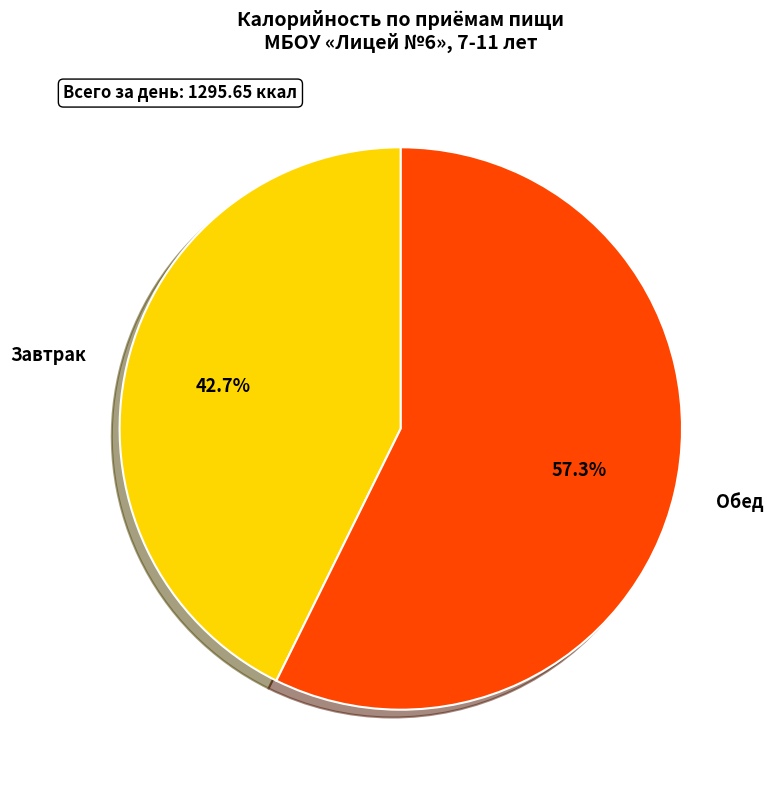

Is it true that Завтрак is 43% of the pie?

True